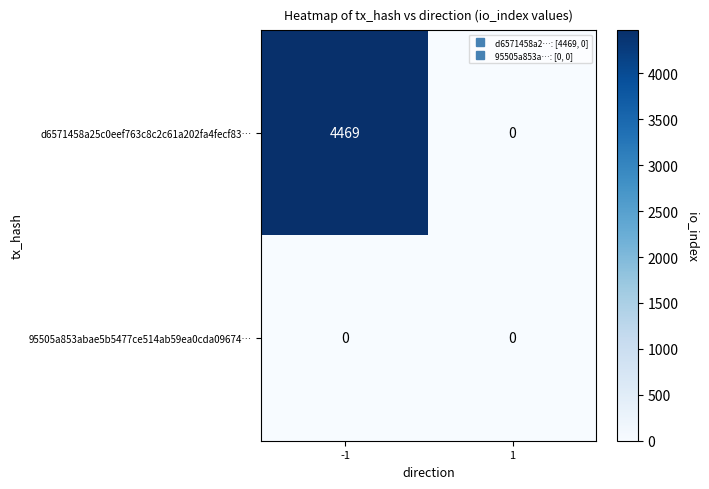

What is the total value across all series at -1?

4469